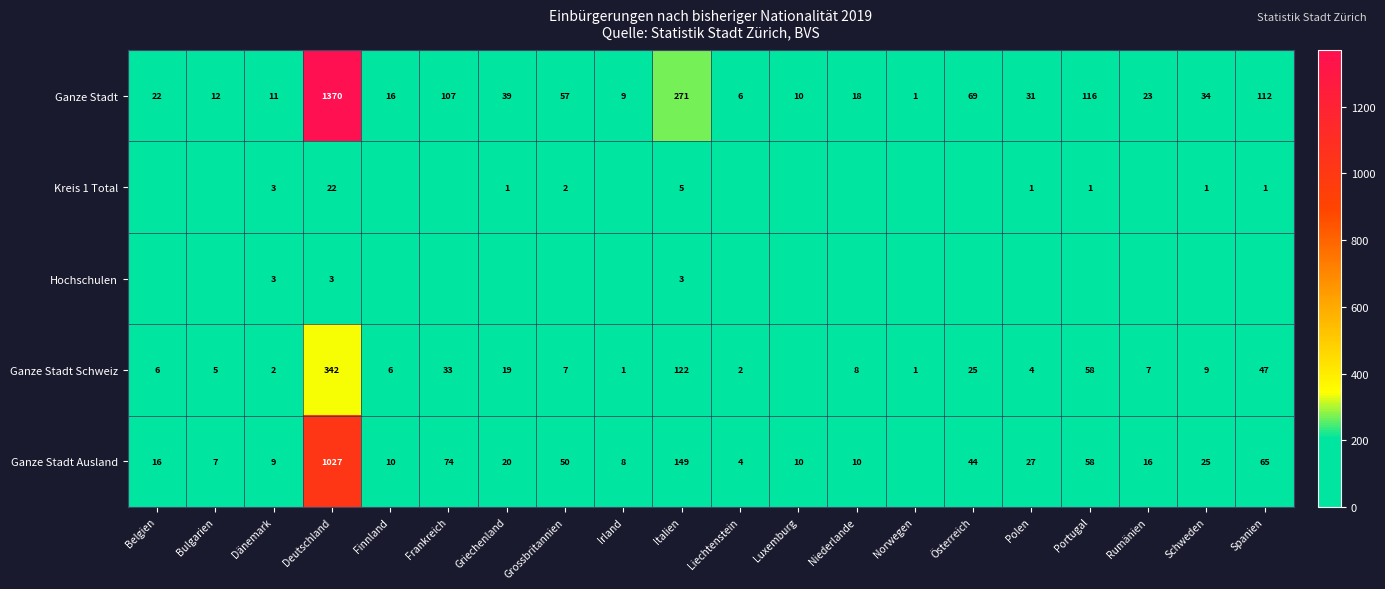

What is the difference between the highest and lowest values at Italien?

268